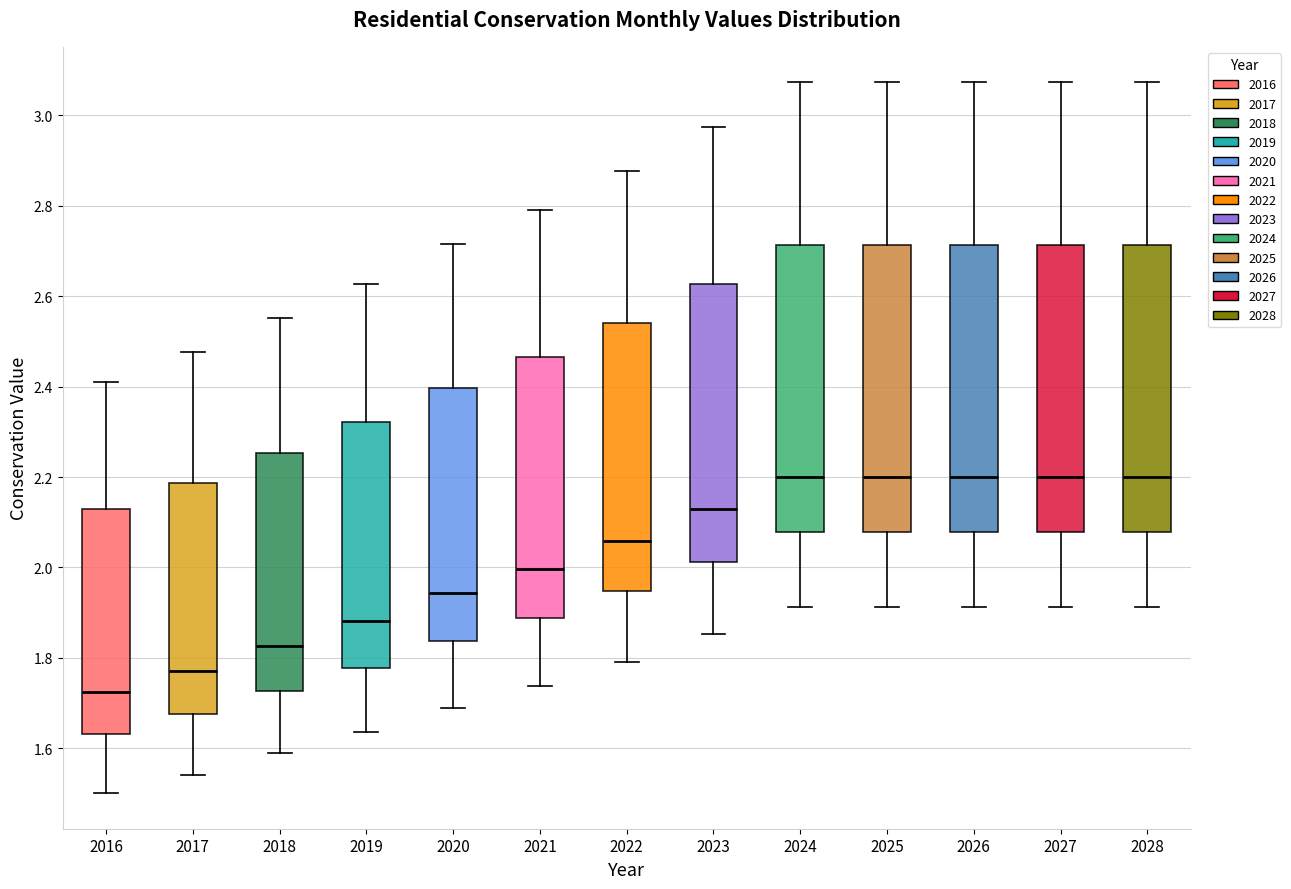

Which box has the lowest median line?

2016